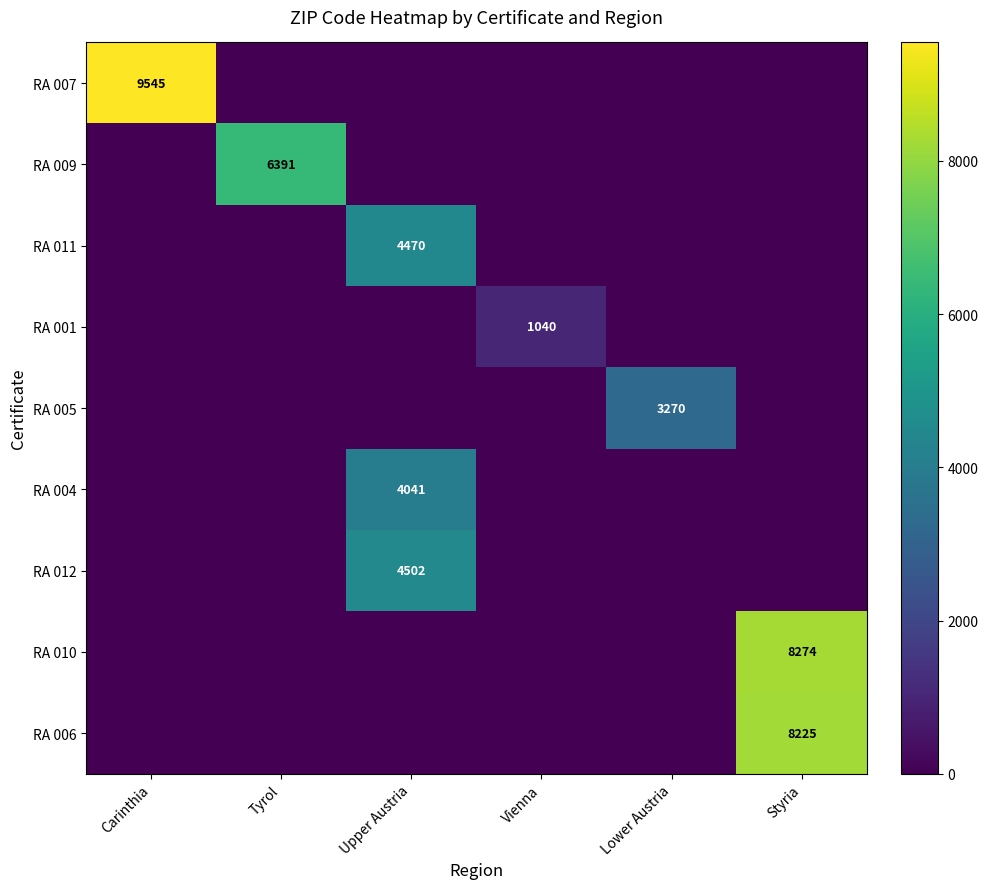

What is the spread (max minus min) of values at Carinthia?

9545